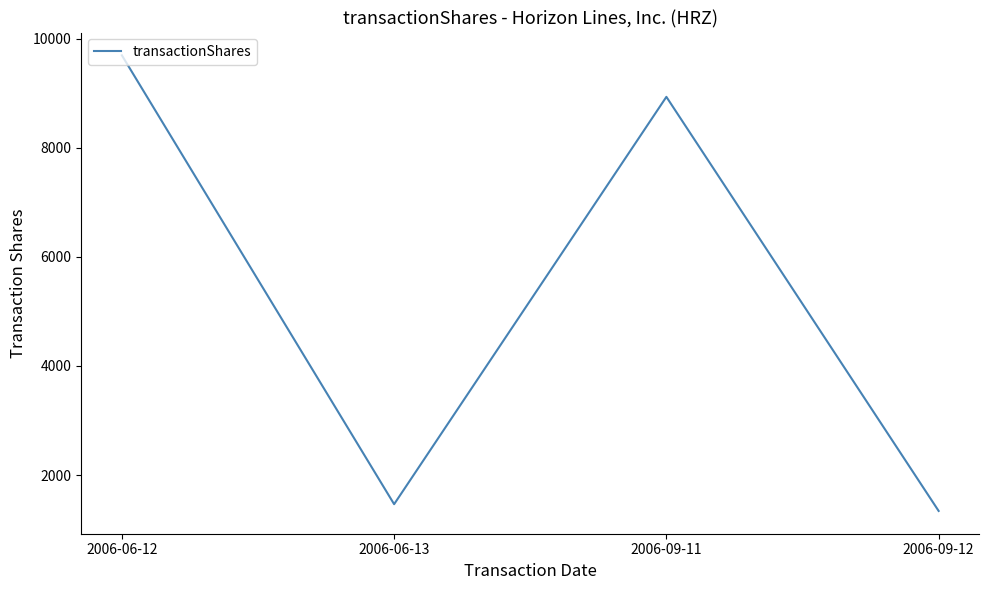

How many interior local peaks (higher than both neighbors) does the data have?

1